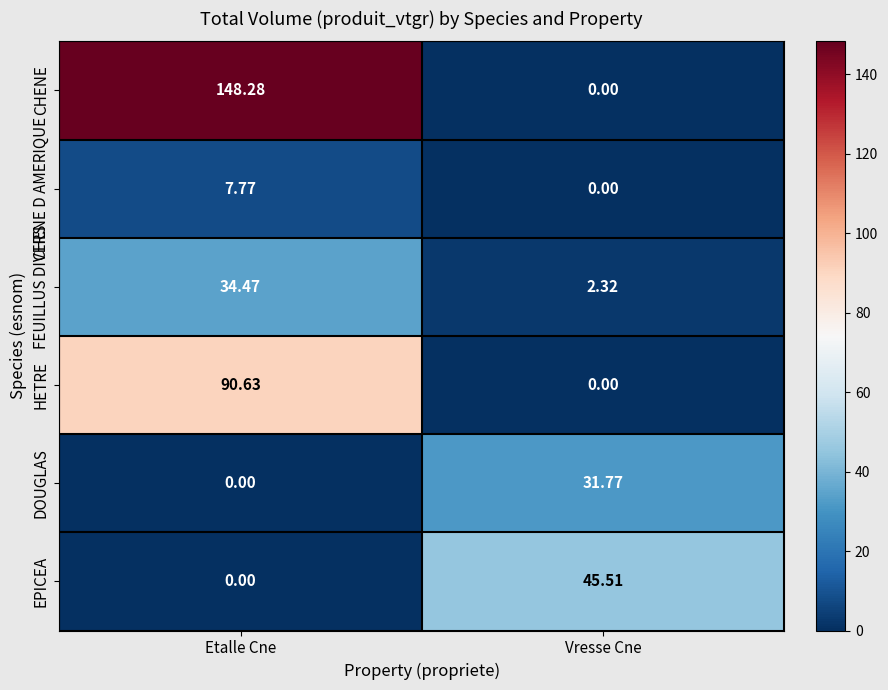

Rank the categories by CHENE value from lowest to highest.

Vresse Cne, Etalle Cne